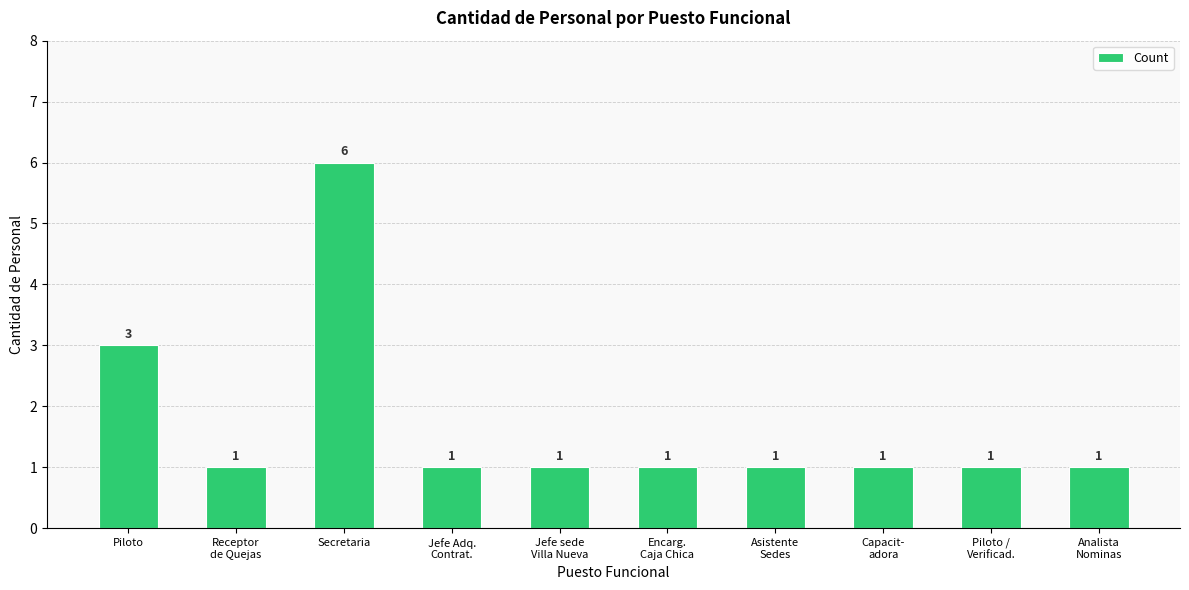

Reading left to right, what are all the values shown in this chart?

3	1	6	1	1	1	1	1	1	1